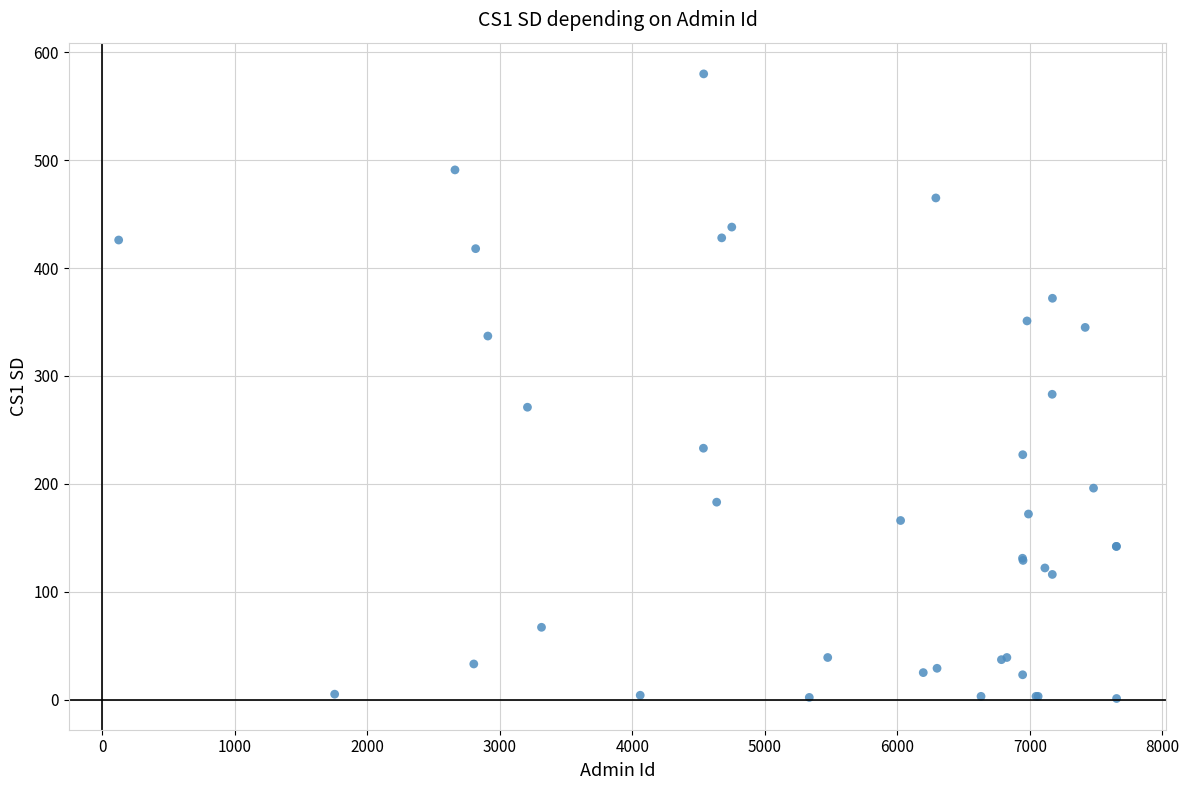

What Y value in the scatter plot is closest to 290?

283